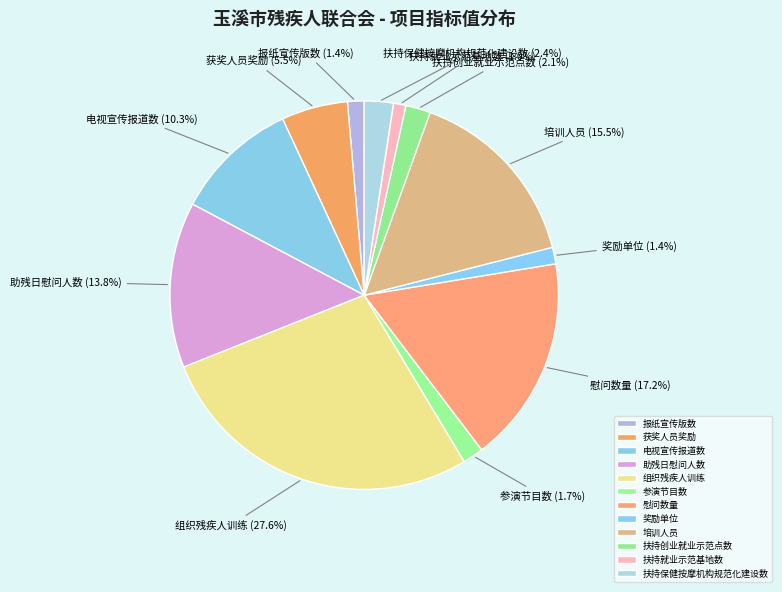

To the nearest percent, what is the combined percentage of 参演节目数 and 奖励单位?

3%